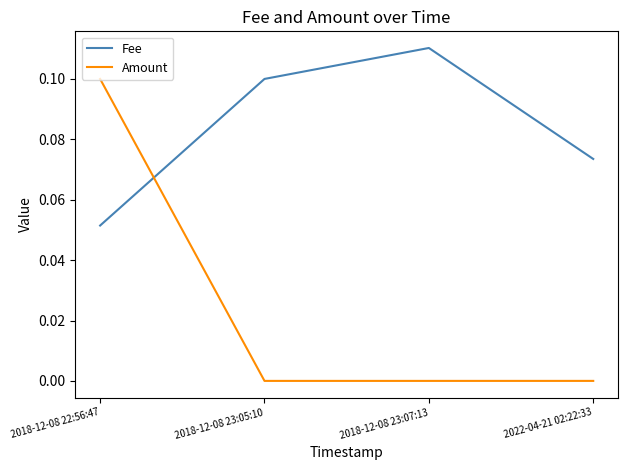

Which series has the widest spread of values?

Amount